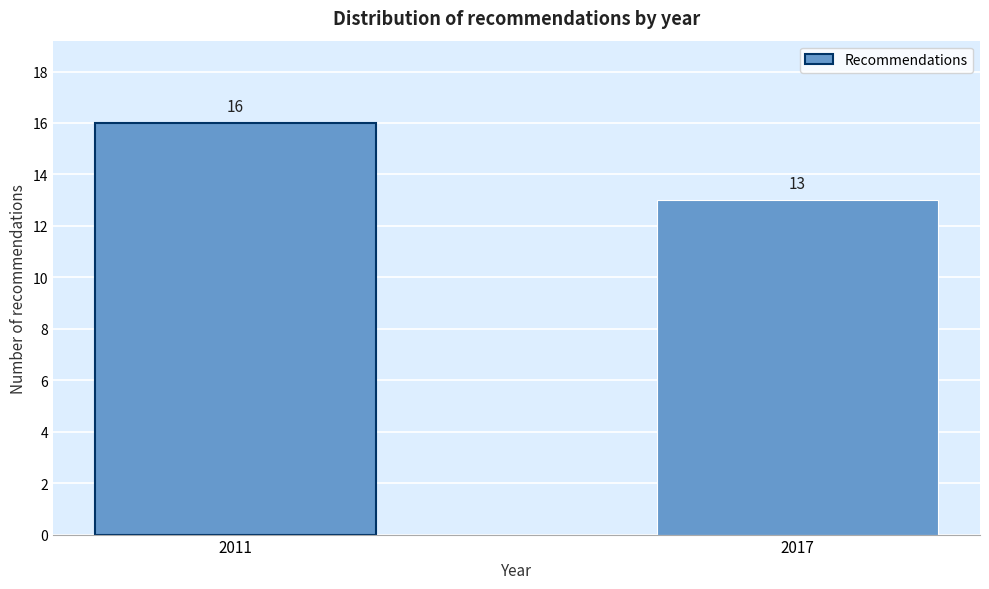

Reading right to left, transcribe all the data shown in this chart.

13	16